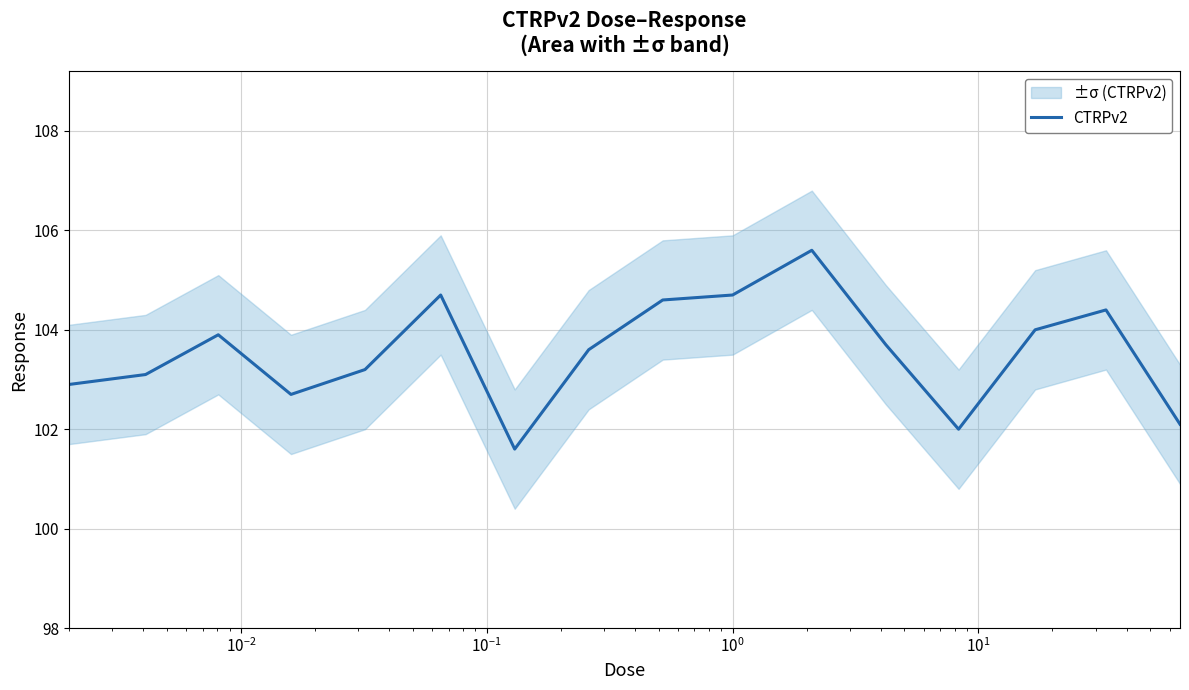

What is the minimum value for CTRPv2?

101.6